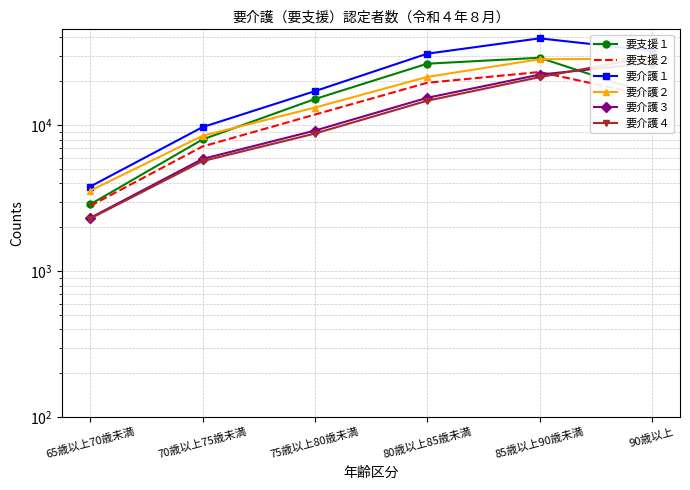

What is the sum of the 要介護１ values at 70歳以上75歳未満 and 90歳以上?

42181